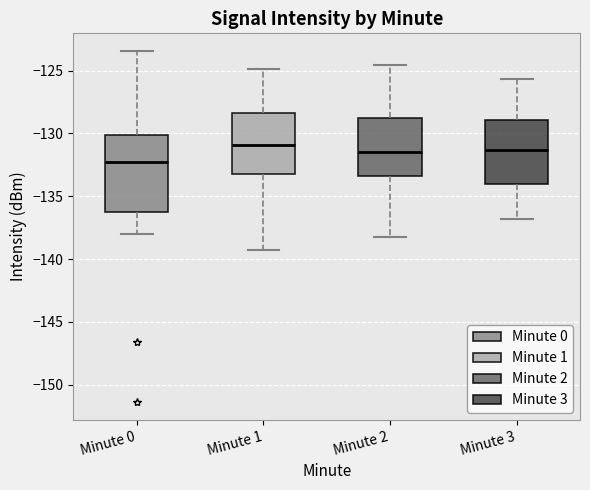

Which box is the tallest, from its lower edge to its upper edge?

Minute 0